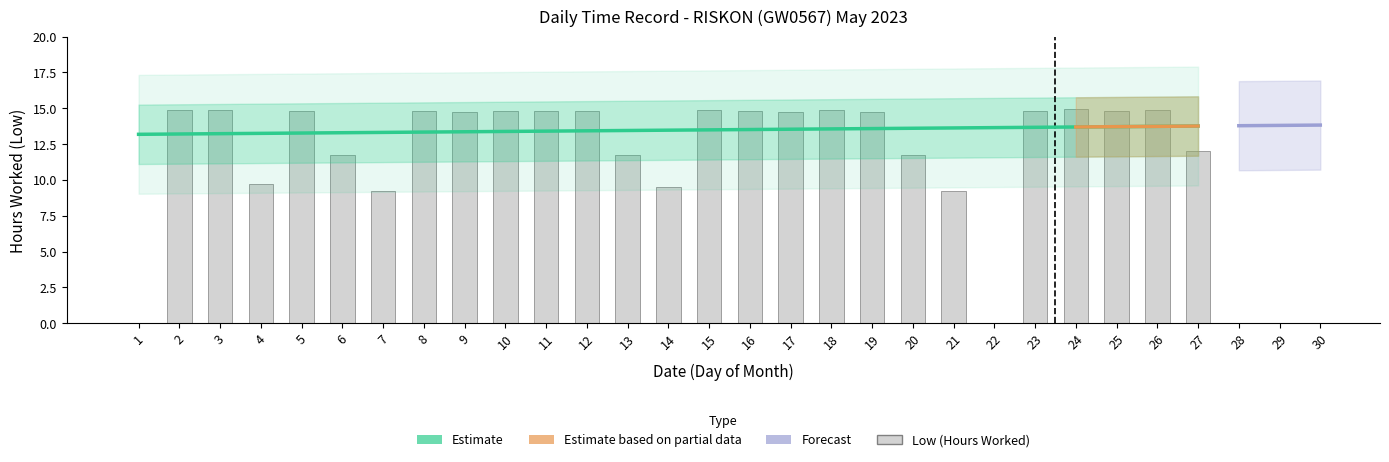

List the labels in order of value, smallest first.

1, 22, 21, 7, 14, 4, 6, 20, 13, 27, 19, 17, 9, 11, 16, 8, 10, 23, 5, 12, 25, 15, 26, 2, 3, 18, 24